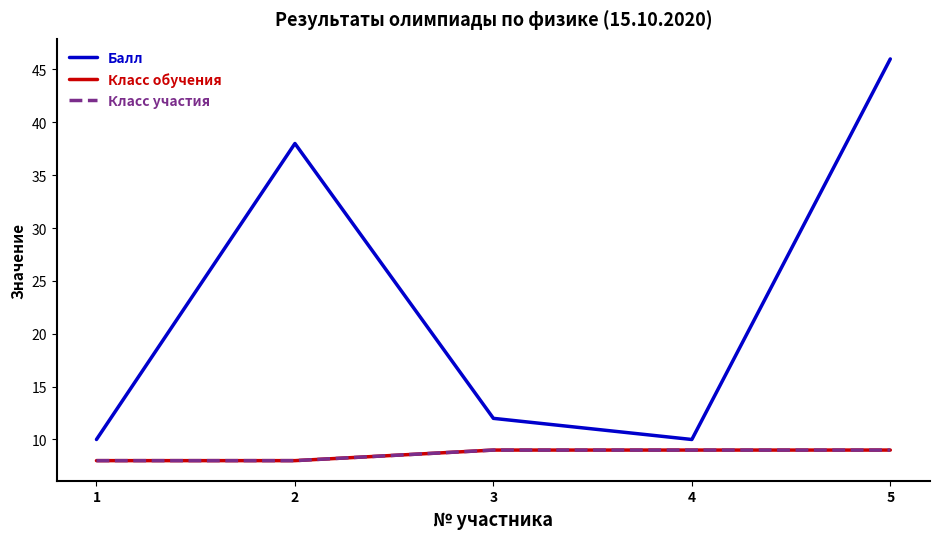

Reading right to left, list all the values displayed in this chart.

Балл: 5=46	4=10	3=12	2=38	1=10
Класс обучения: 5=9	4=9	3=9	2=8	1=8
Класс участия: 5=9	4=9	3=9	2=8	1=8